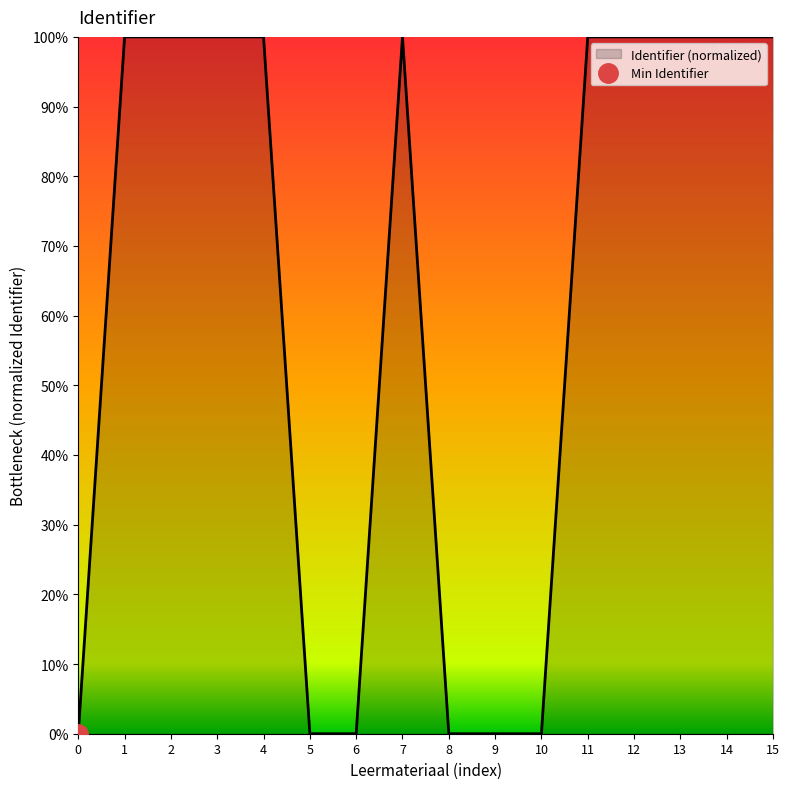

Is it true that Identifier (normalized) equals 161.8 at 11?

False